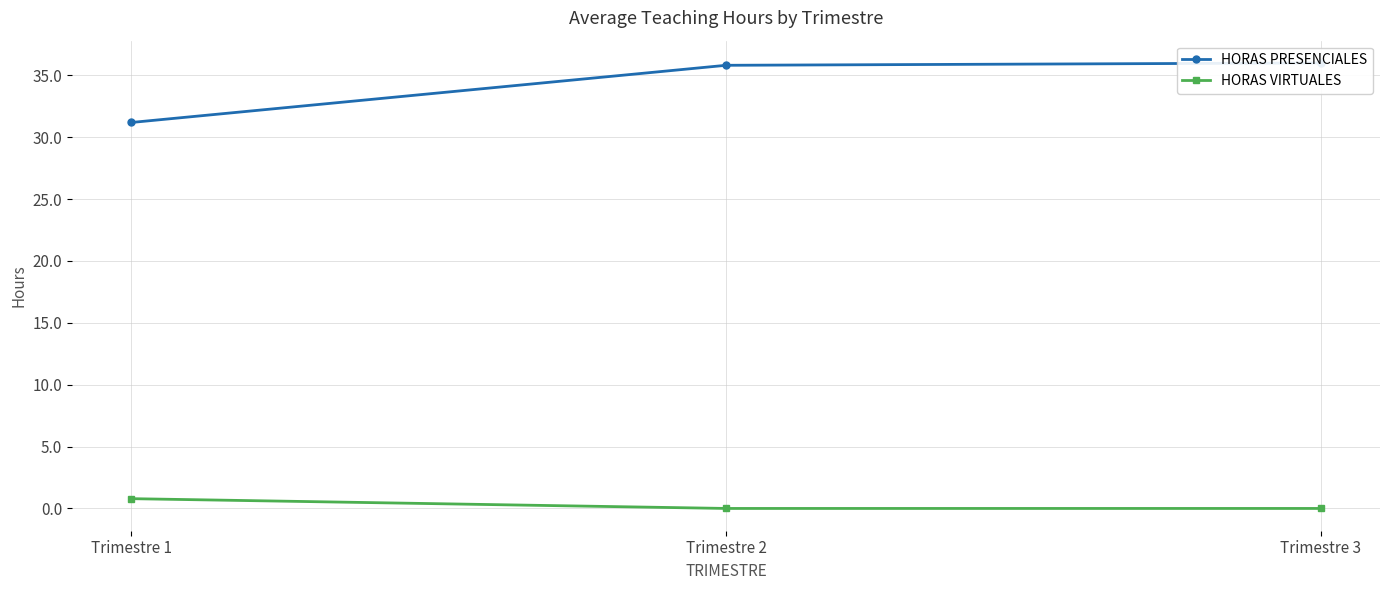

Does the chart have visible grid lines?

Yes